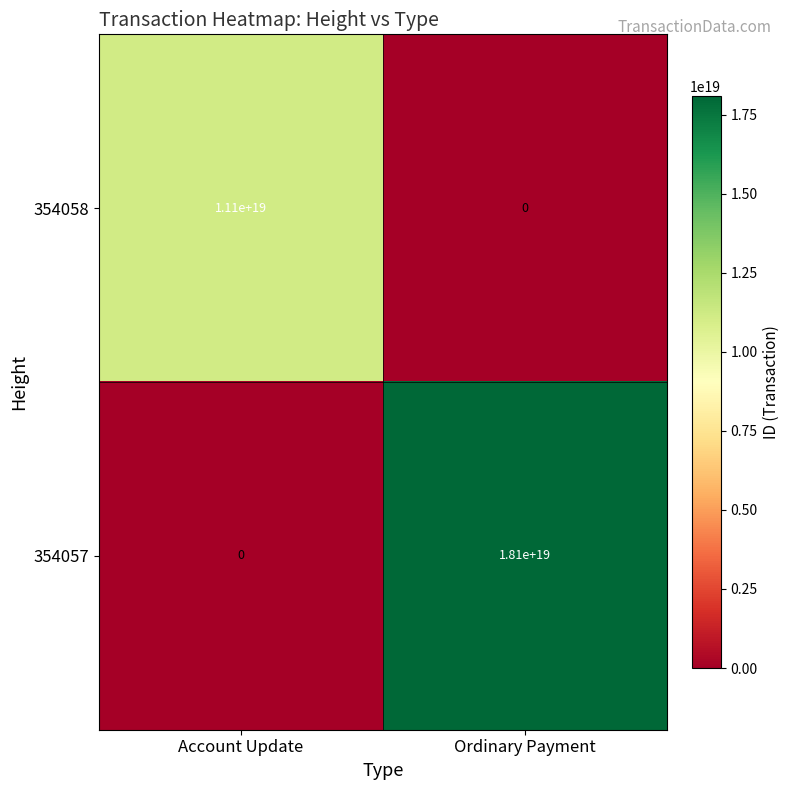

At which category is the sum across all series the highest?

Ordinary Payment